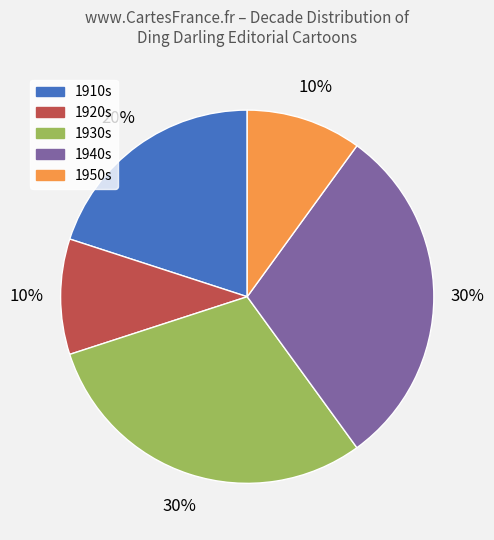

Is there a majority slice in this chart?

No